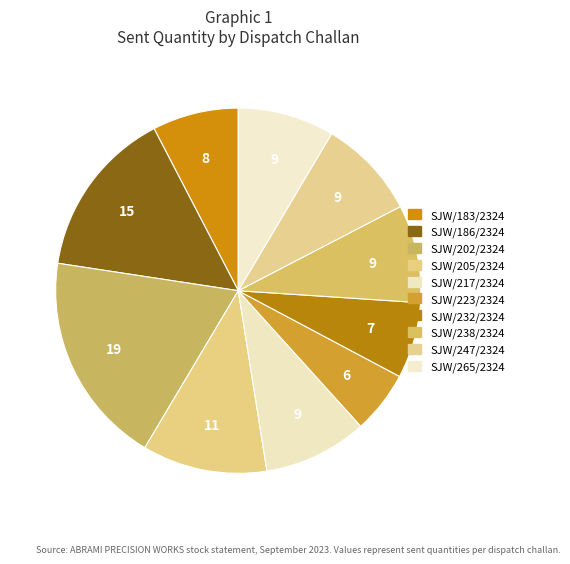

How many slices are in this pie chart?

10